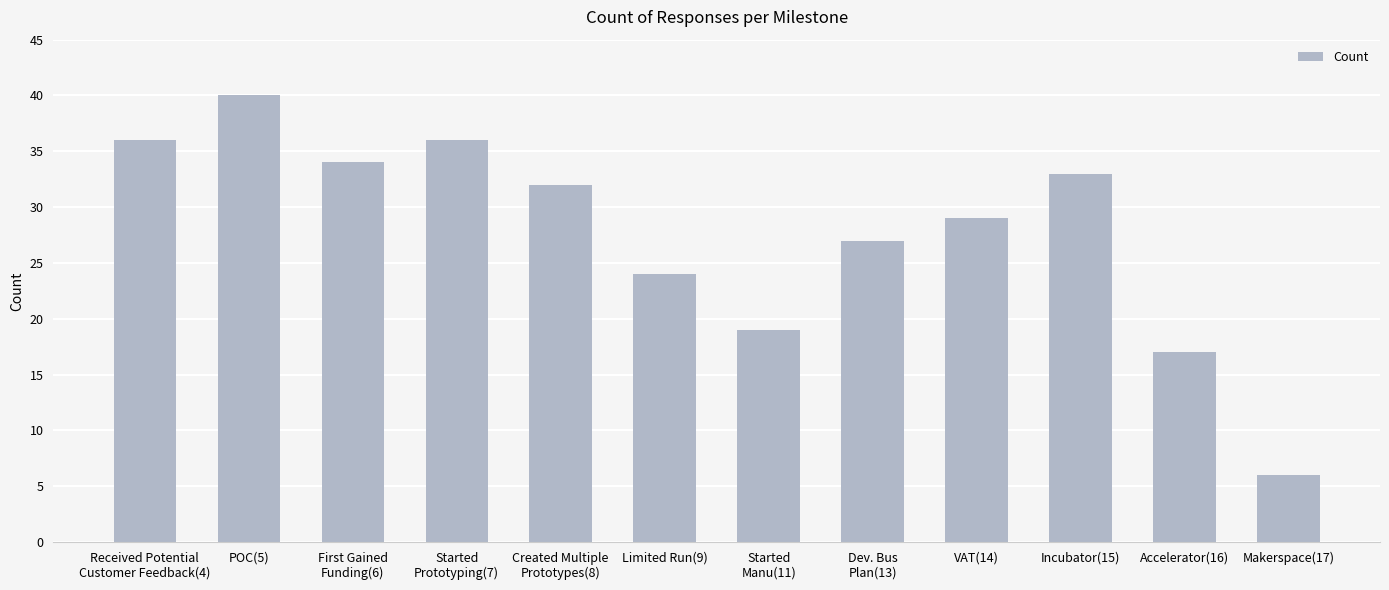

At which label is the value closest to 23?

Limited Run(9)